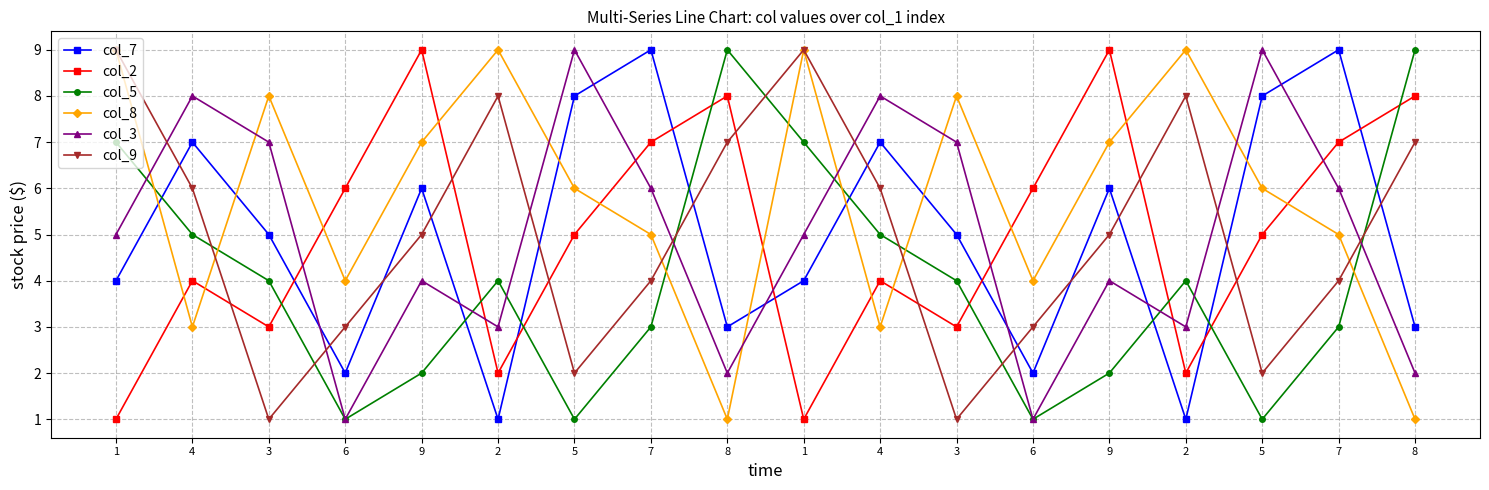

What are all the series names shown in the legend?

col_7, col_2, col_5, col_8, col_3, col_9